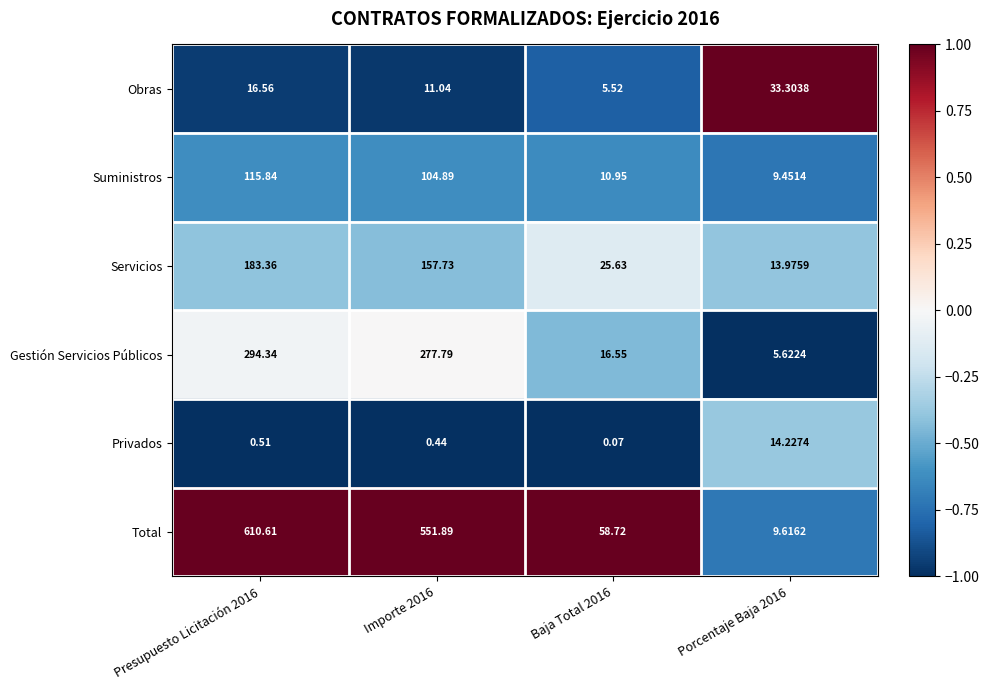

Which series has the largest total across all categories?

Total